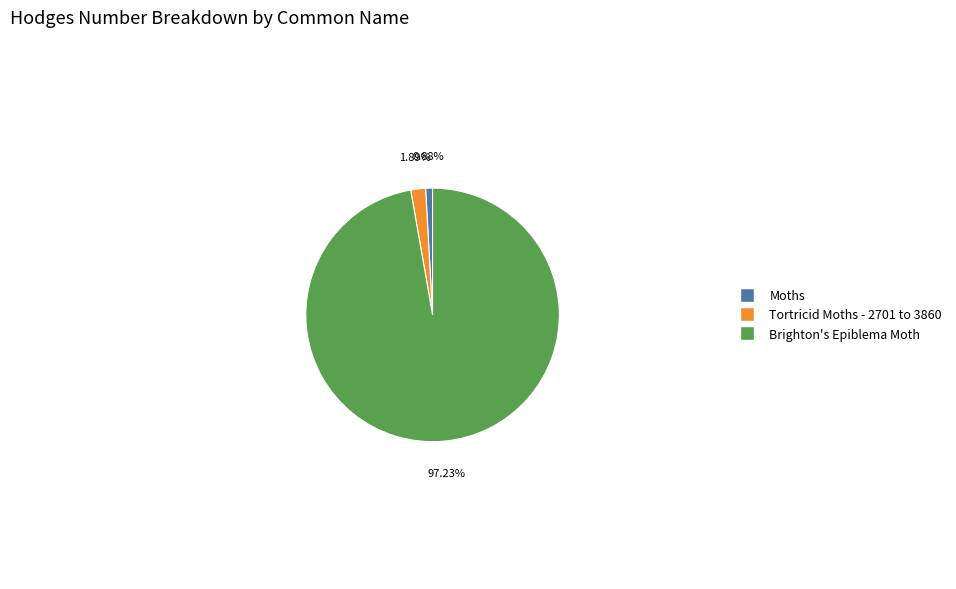

To the nearest percent, what is the difference between the largest and smallest slice percentages?

96%